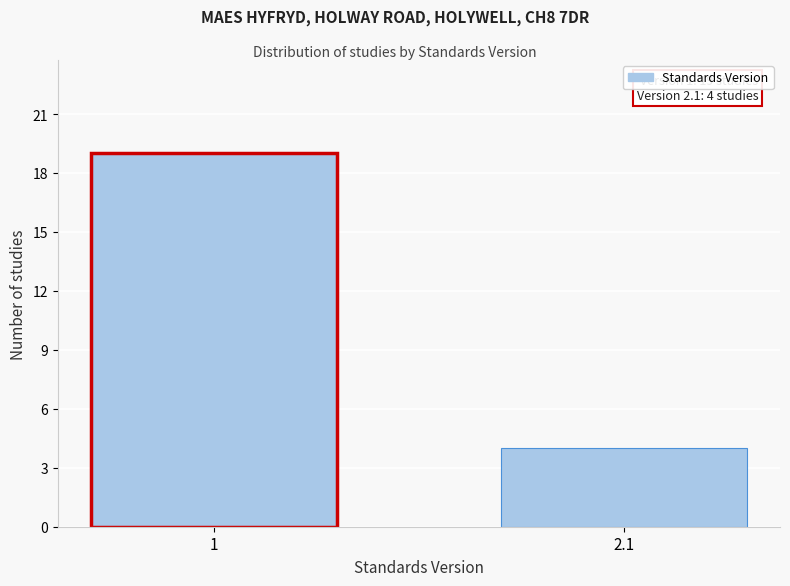

Reading left to right, extract all data points from this chart.

19	4